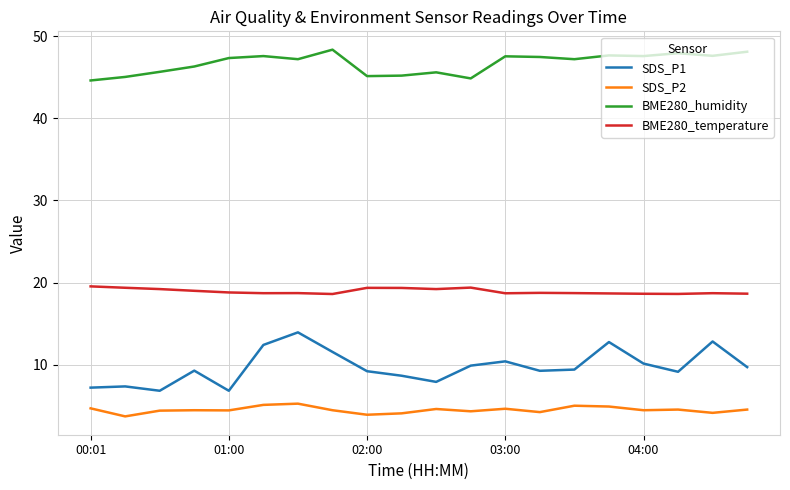

What is the difference between the maximum and minimum values in the SDS_P1 series?

7.1